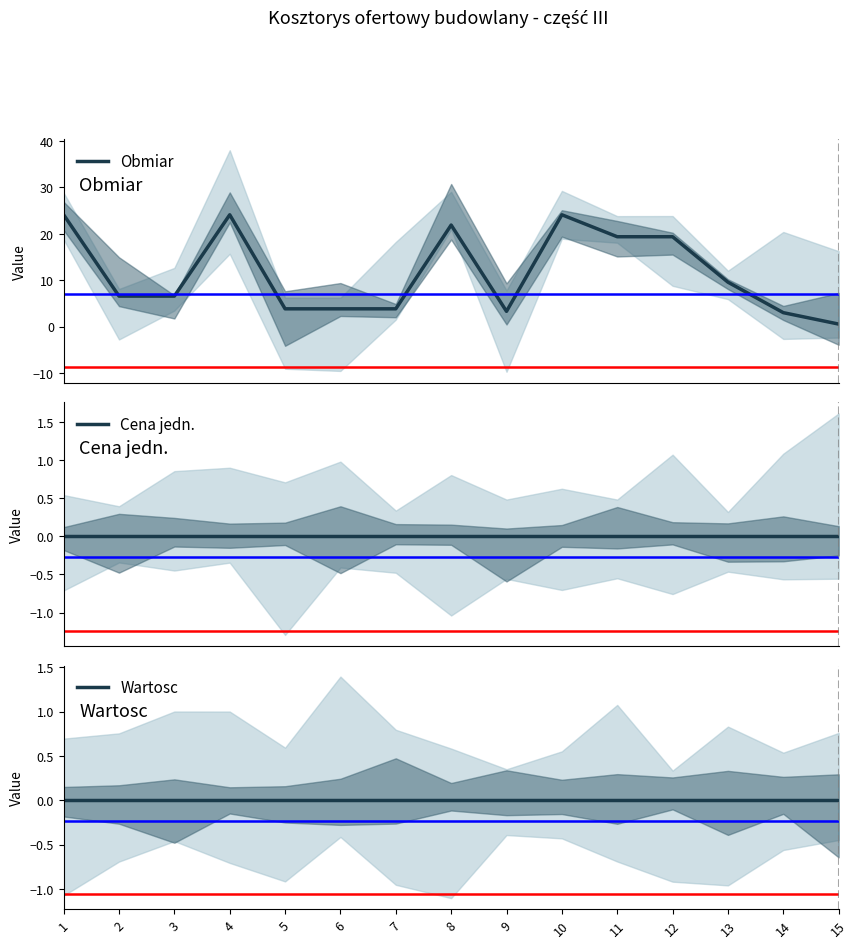

What is the total value across all series at 3?

6.6